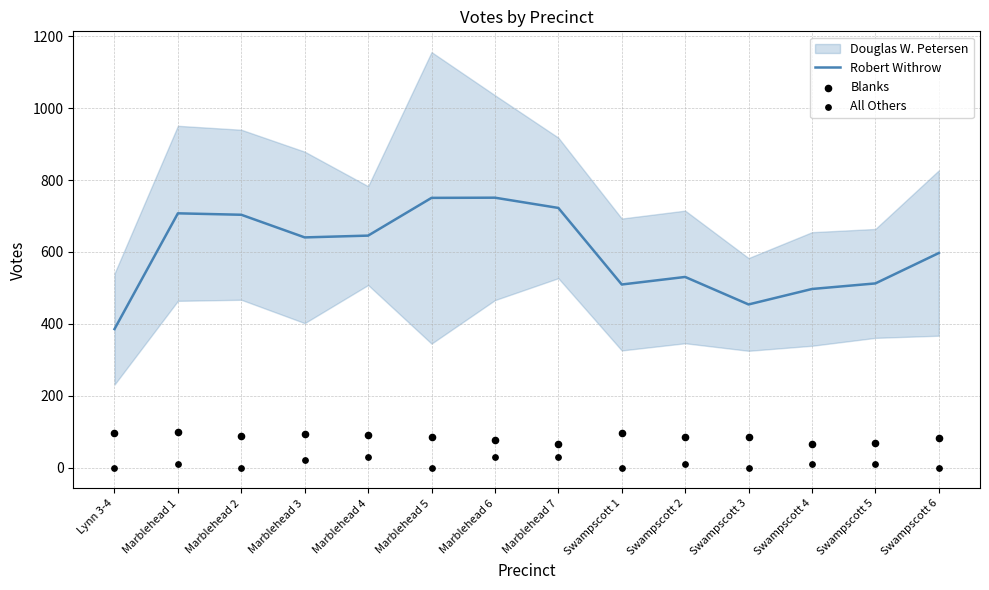

Which series reaches the minimum Y coordinate?

All Others